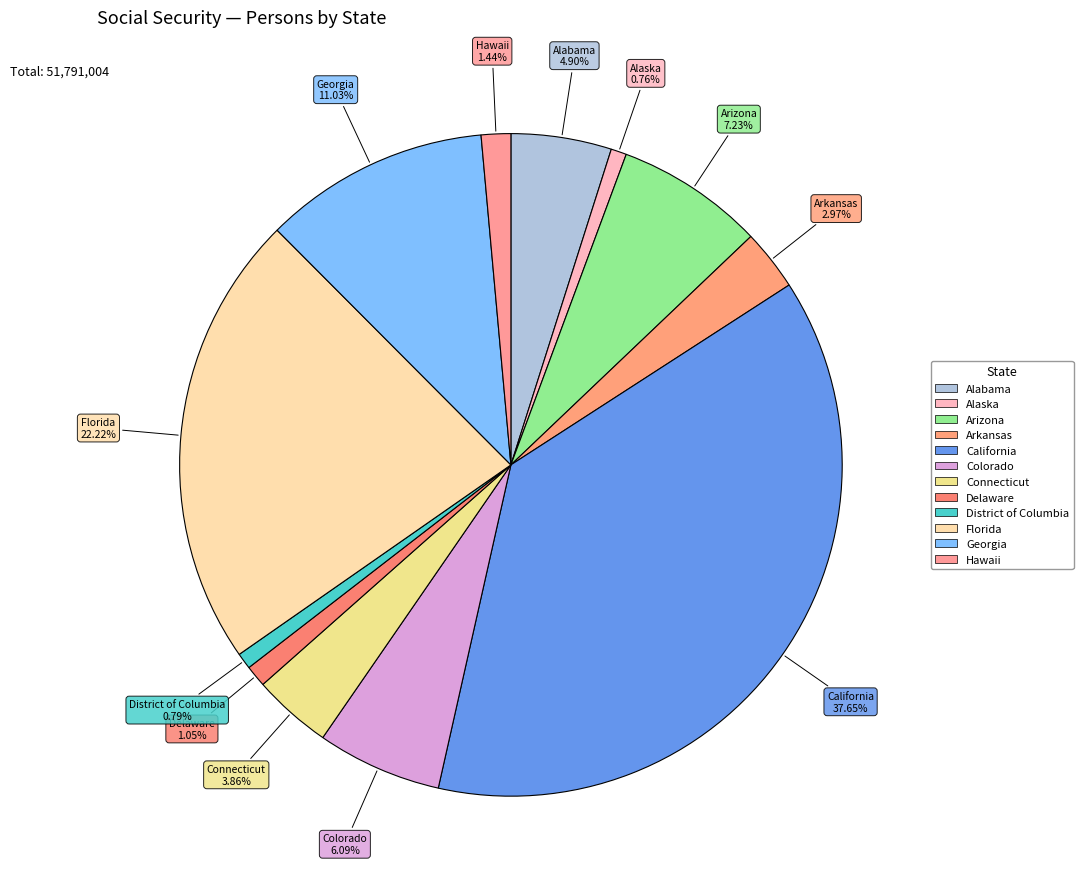

How many segments does this pie chart have?

12